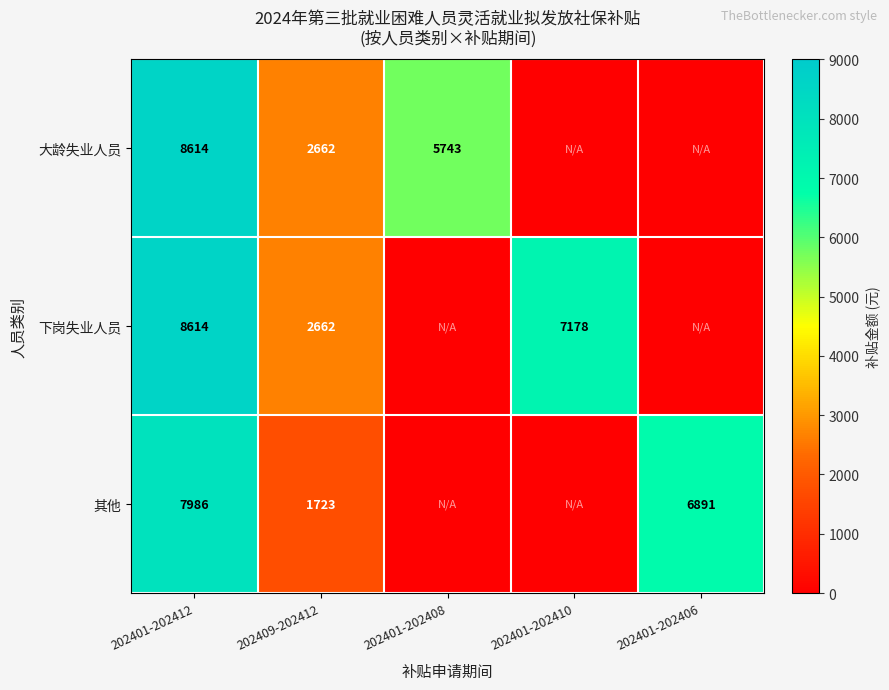

True or false: 大龄失业人员 has a value of 12964 at 202401-202412.

False